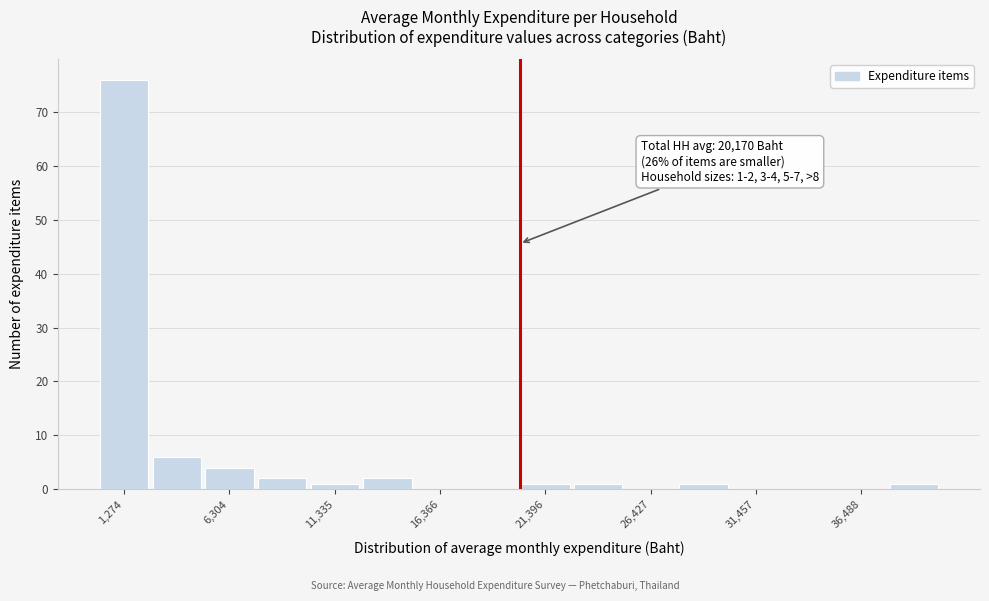

Around what value on the x-axis is the tallest bar? Give the approximate position of its centre, as read against the axis.

1000